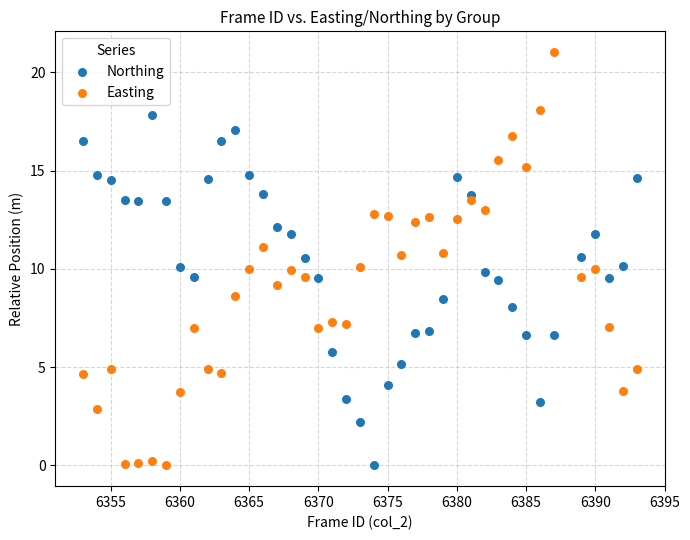

Across all data points, what is the range of X values (max minus min)?

40.0